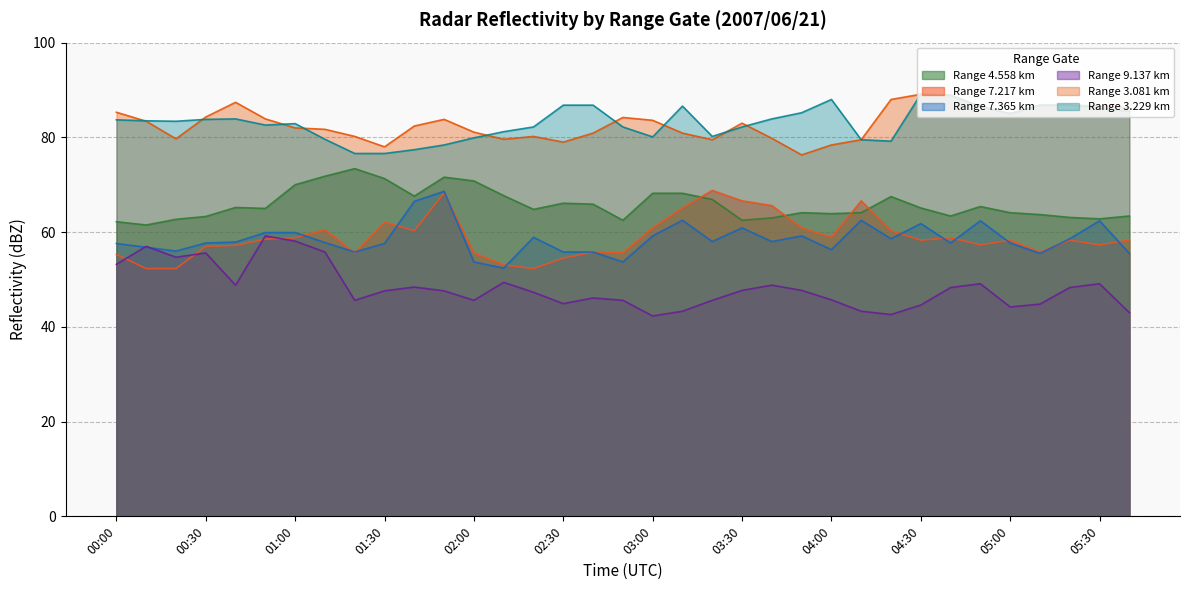

Which category has the lowest value in the 3.081 series?

03:50